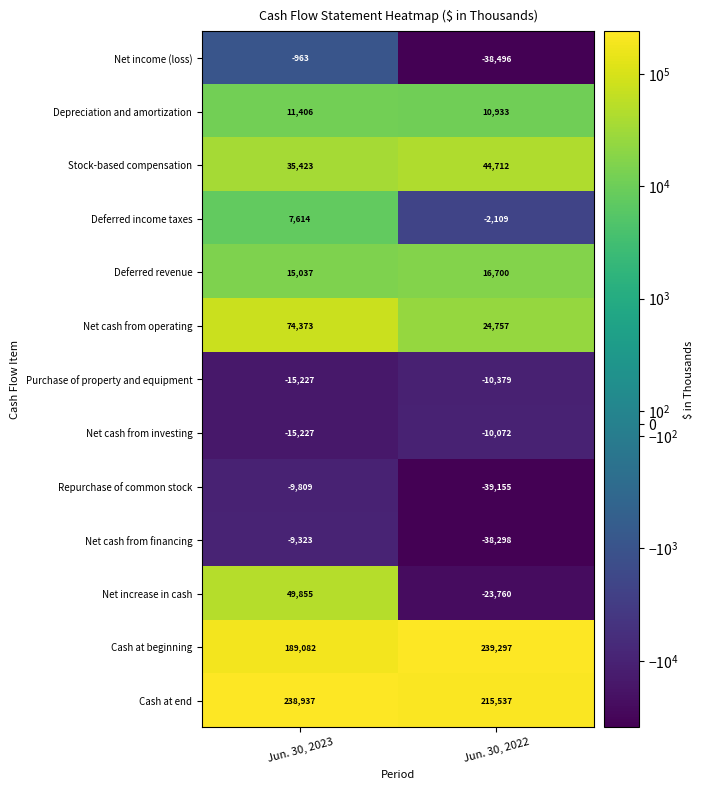

Which series changed the most between Jun. 30, 2023 and Jun. 30, 2022?

Net increase in cash